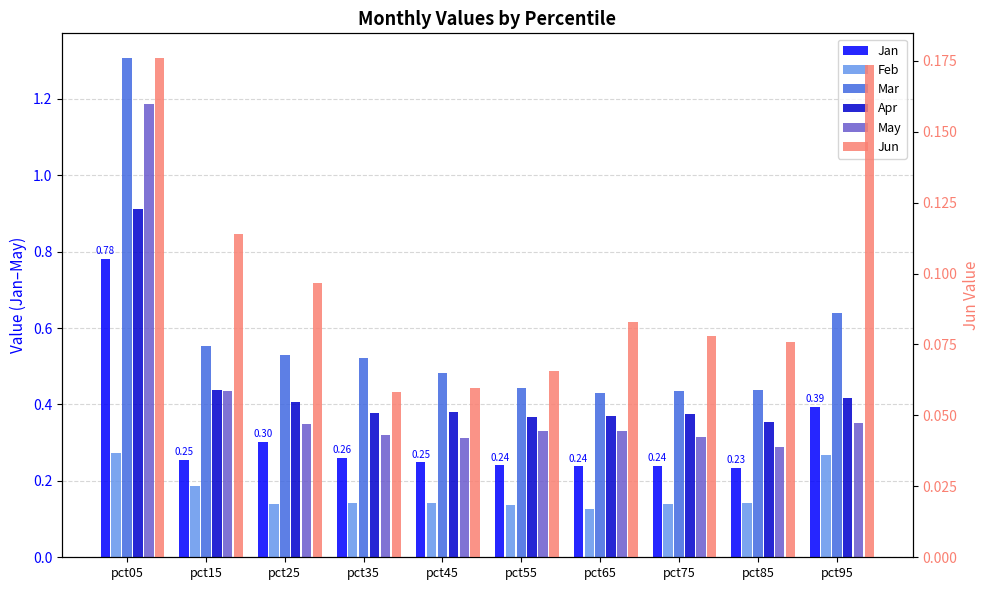

Is the value of Feb at pct25 greater than the value of Jun at pct05?

No